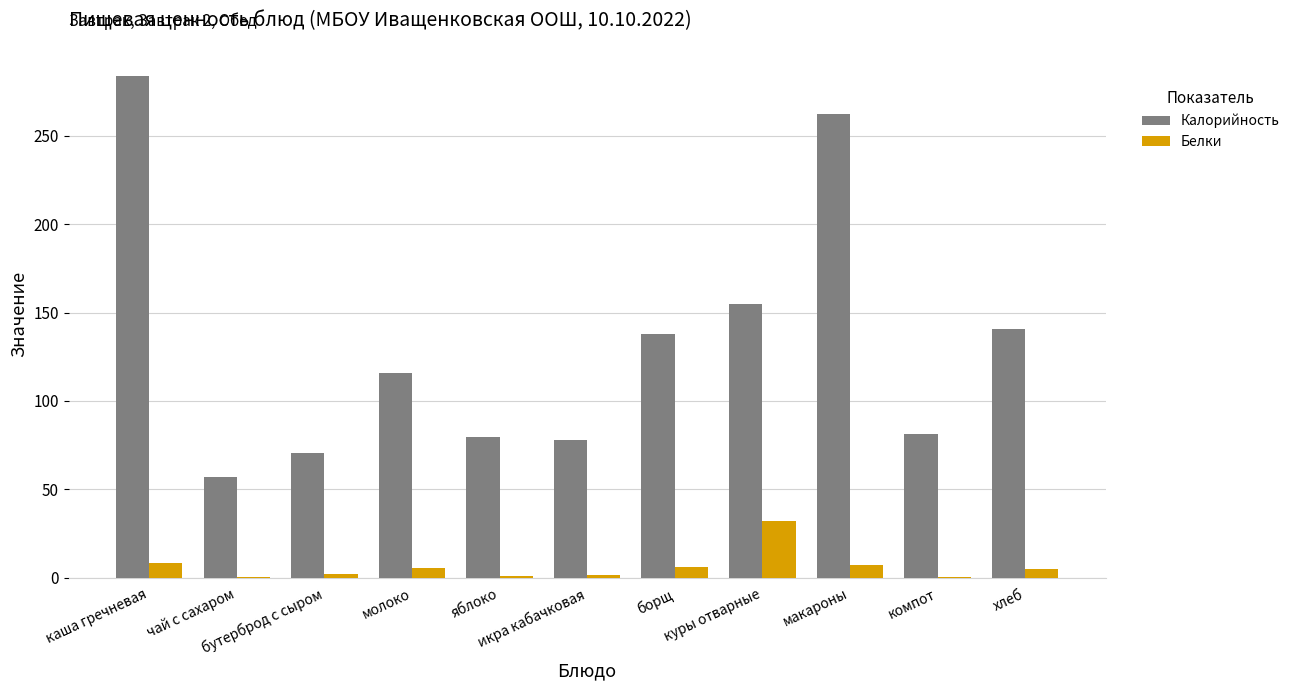

Which series has the largest total across all categories?

Калорийность